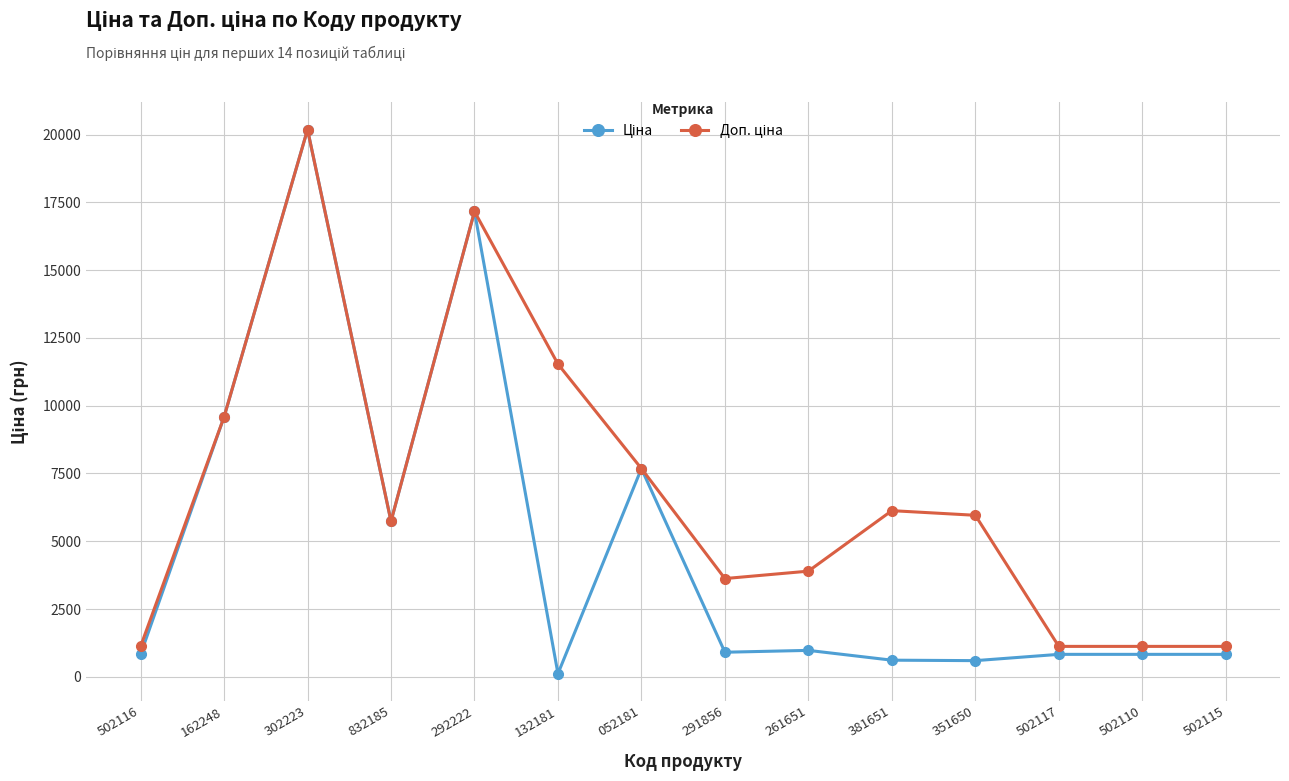

At which category is the sum across all series the highest?

302223